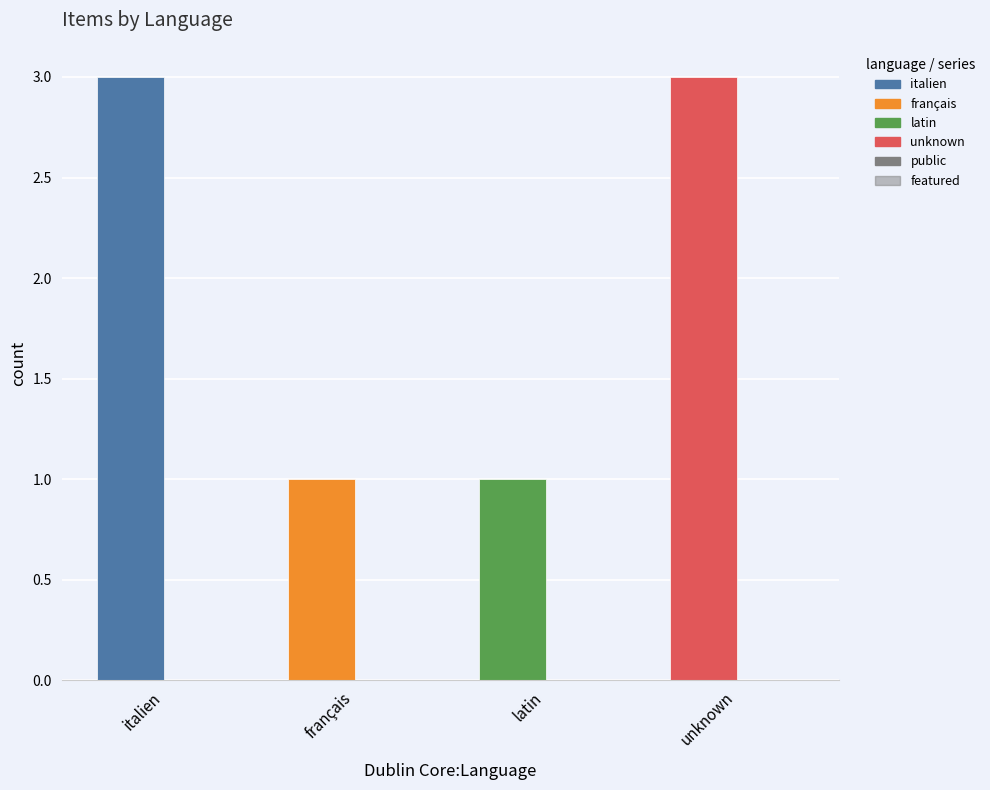

Are the bars grouped side by side (vs. stacked)?

No